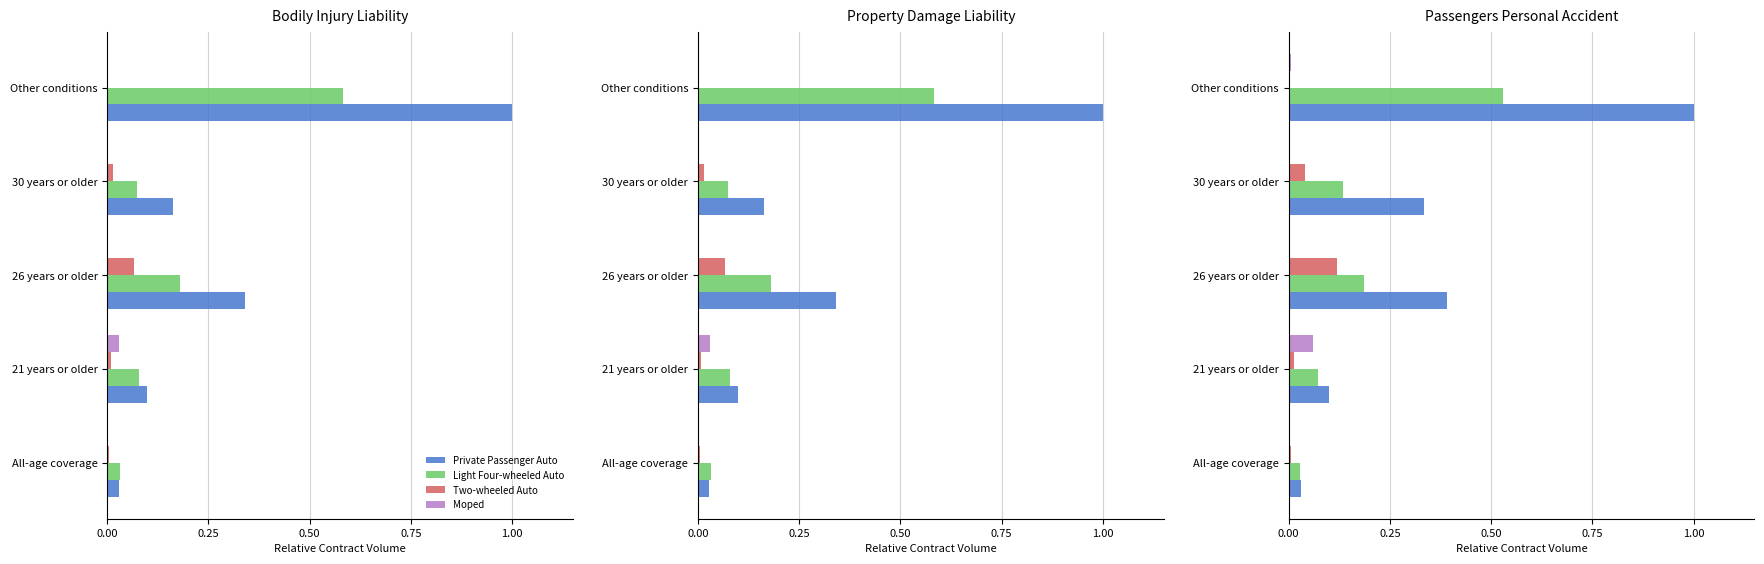

The value of Private Passenger Auto at 30 years or older is 0.2. True or false?

False